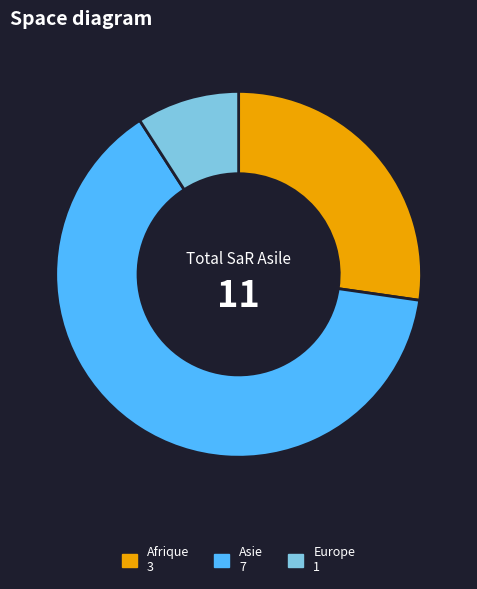

Does Afrique account for over 50% of the chart?

No